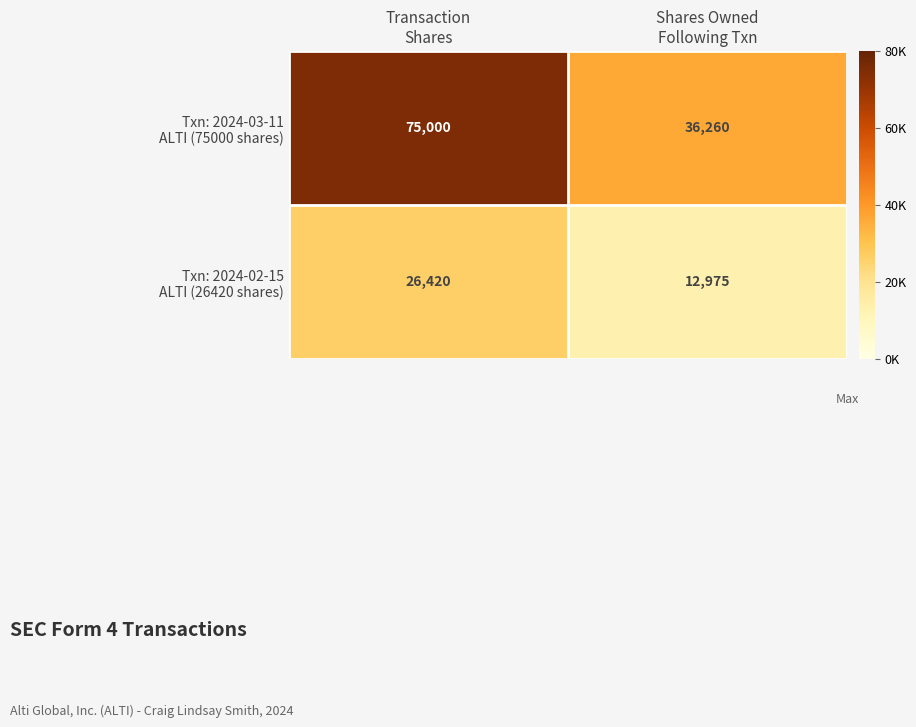

What is the minimum value shown in the chart?

12975